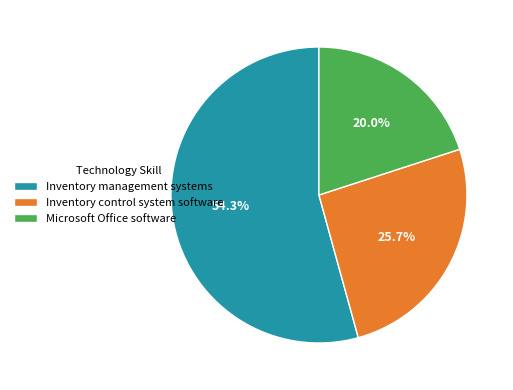

Do Inventory control system software and Inventory management systems together represent more than half of the pie?

Yes